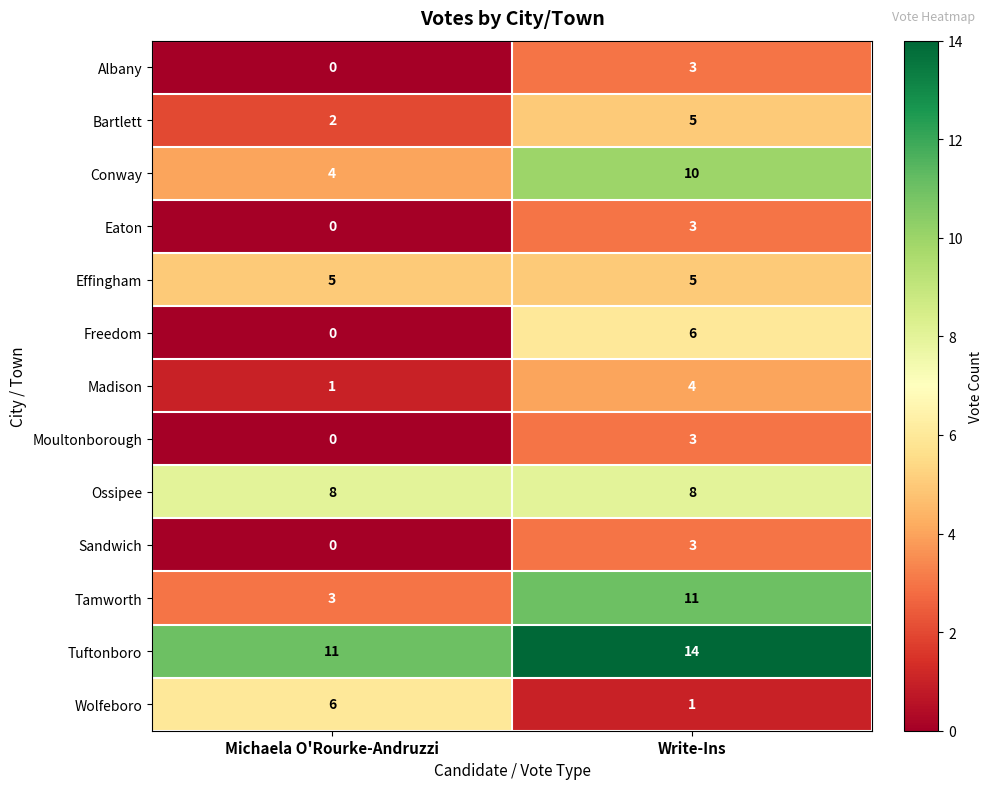

At which category does the chart reach its peak across all series?

Write-Ins